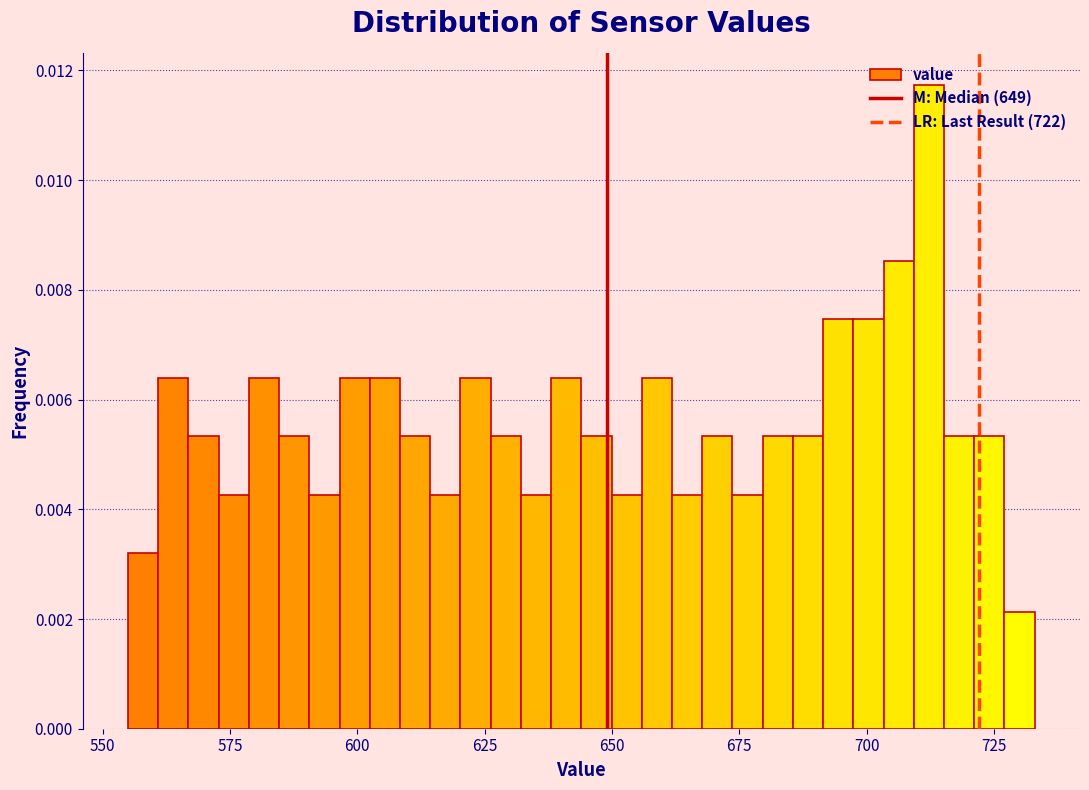

Around what value on the x-axis is the tallest bar? Give the approximate position of its centre, as read against the axis.

710